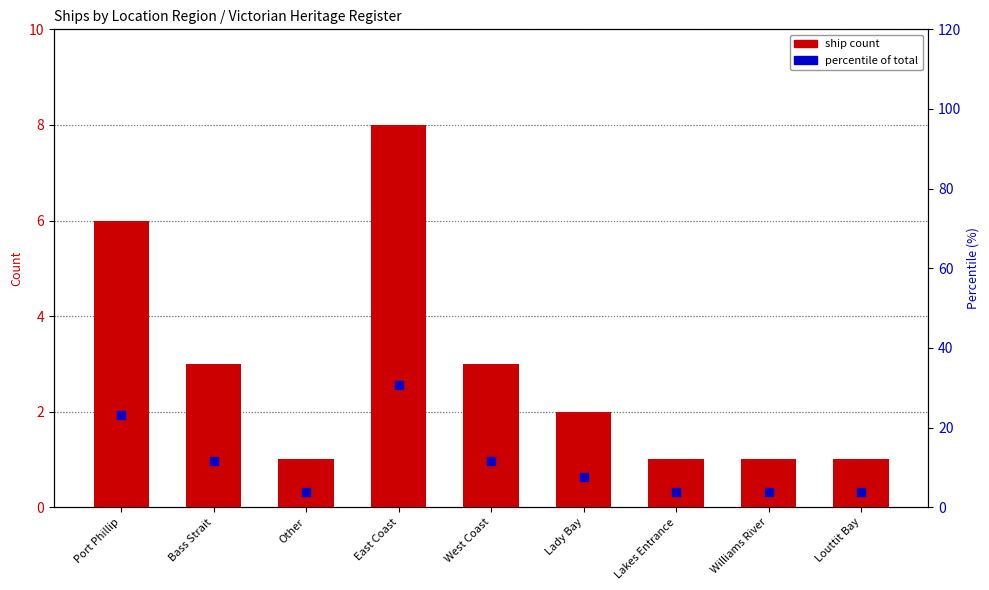

Is the value of percentile of total at Bass Strait greater than the value of ship count at Williams River?

Yes